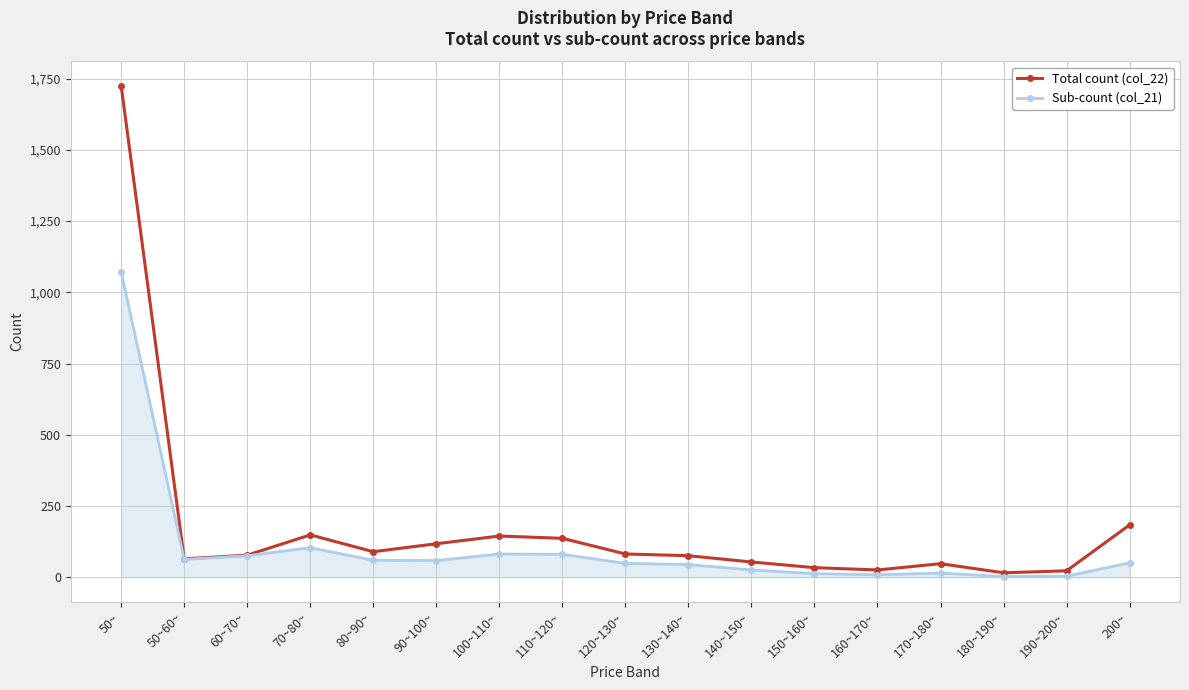

Rank the series by their maximum value, from lowest to highest.

Sub-count (col_21), Total count (col_22)